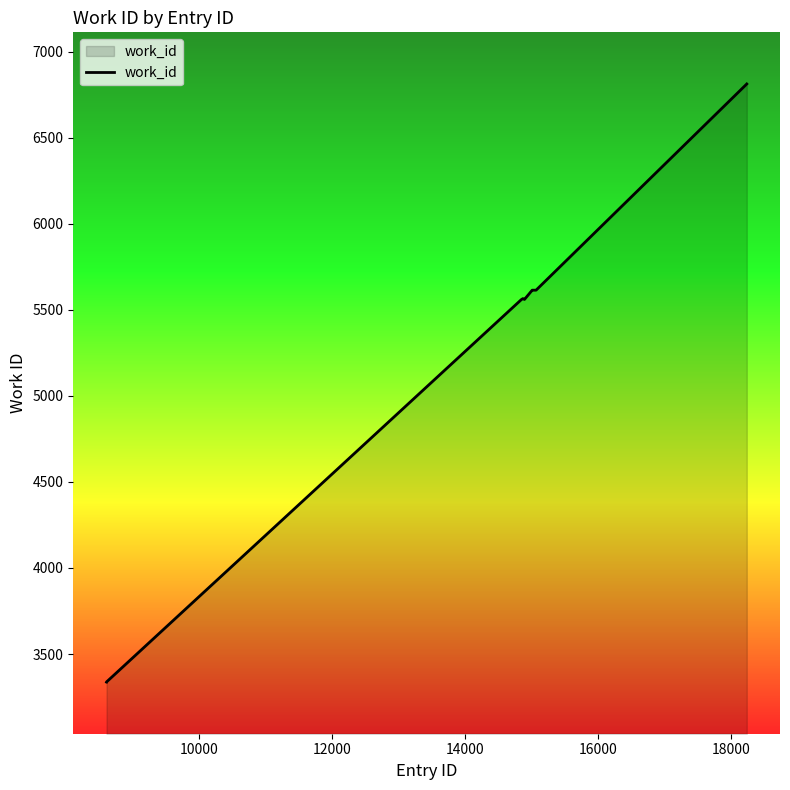

What is the difference between the maximum and minimum values?

3475